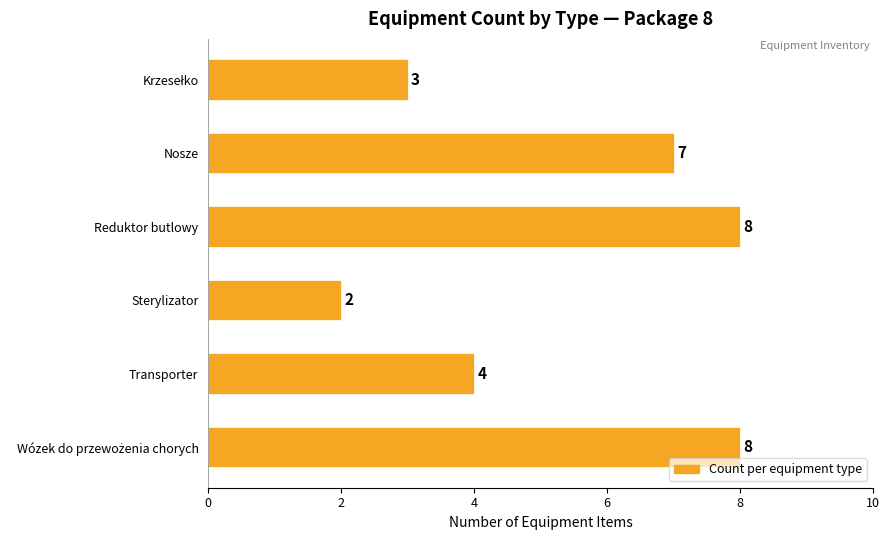

How many distinct data groups are displayed?

1